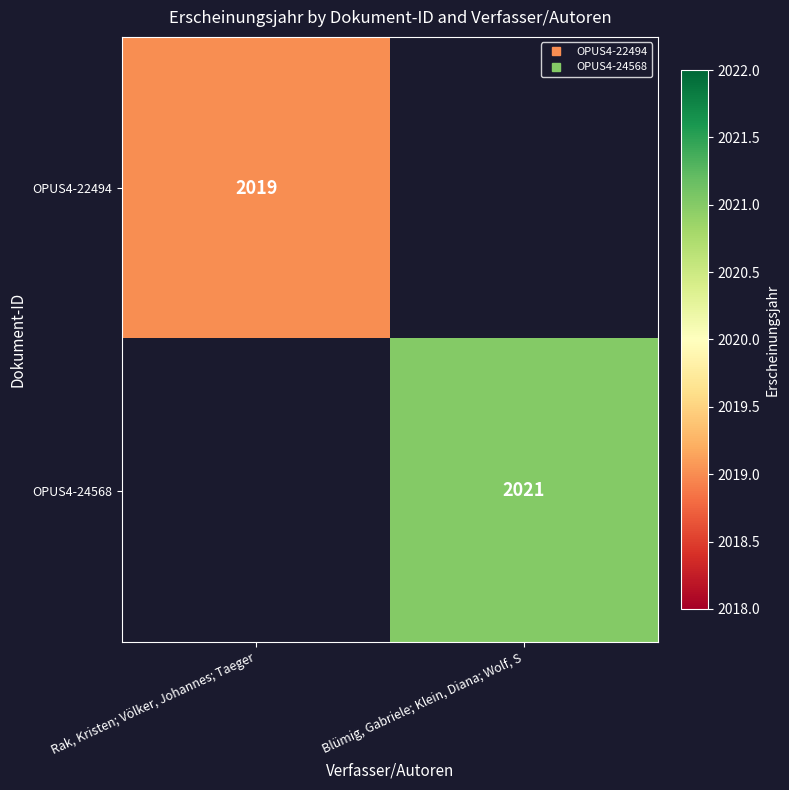

How many categories are shown in the chart?

2